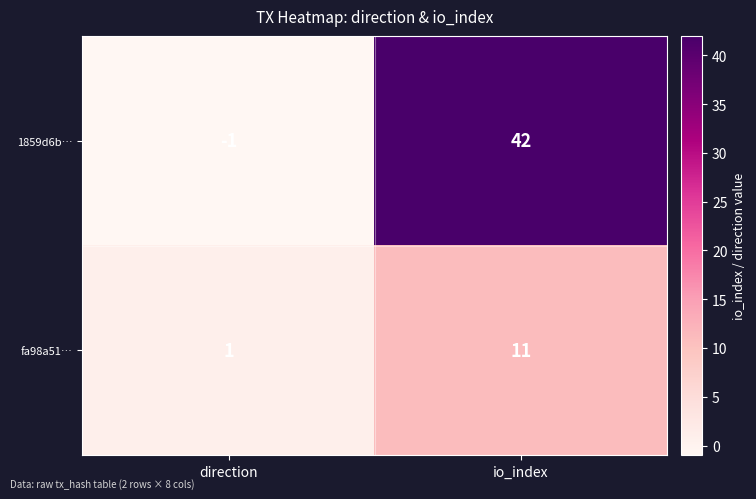

Where is fa98a51… nearest to the value 6?

direction